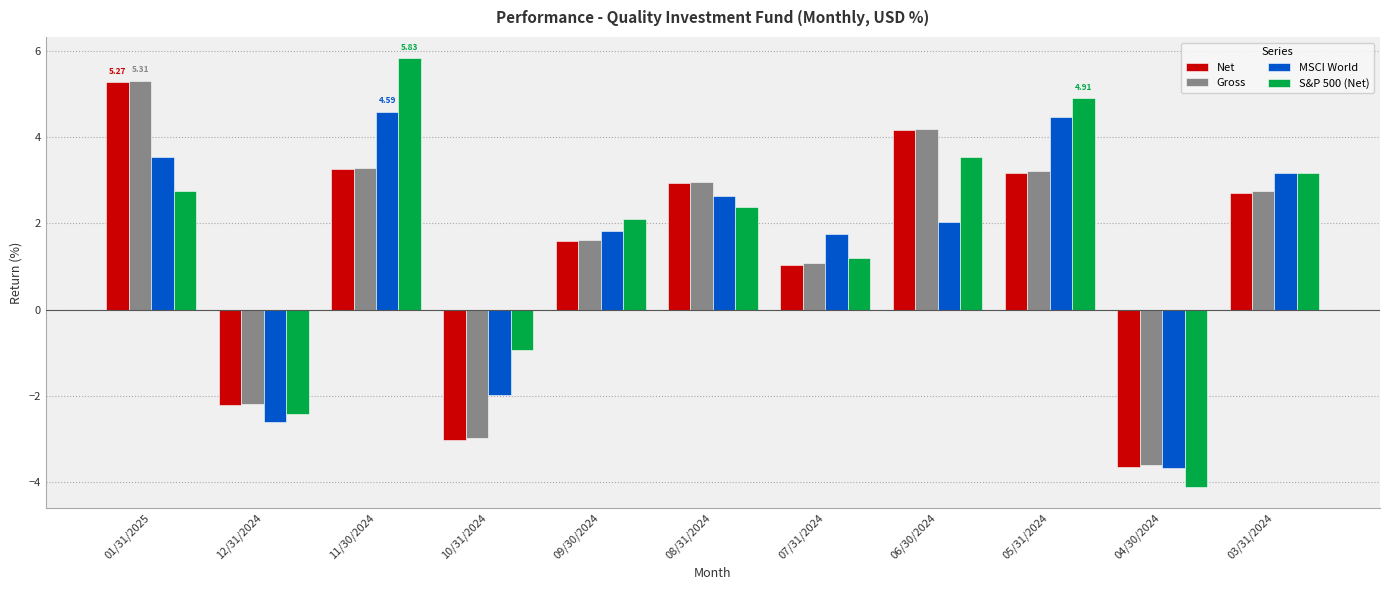

Which category has the highest value across all series?

11/30/2024